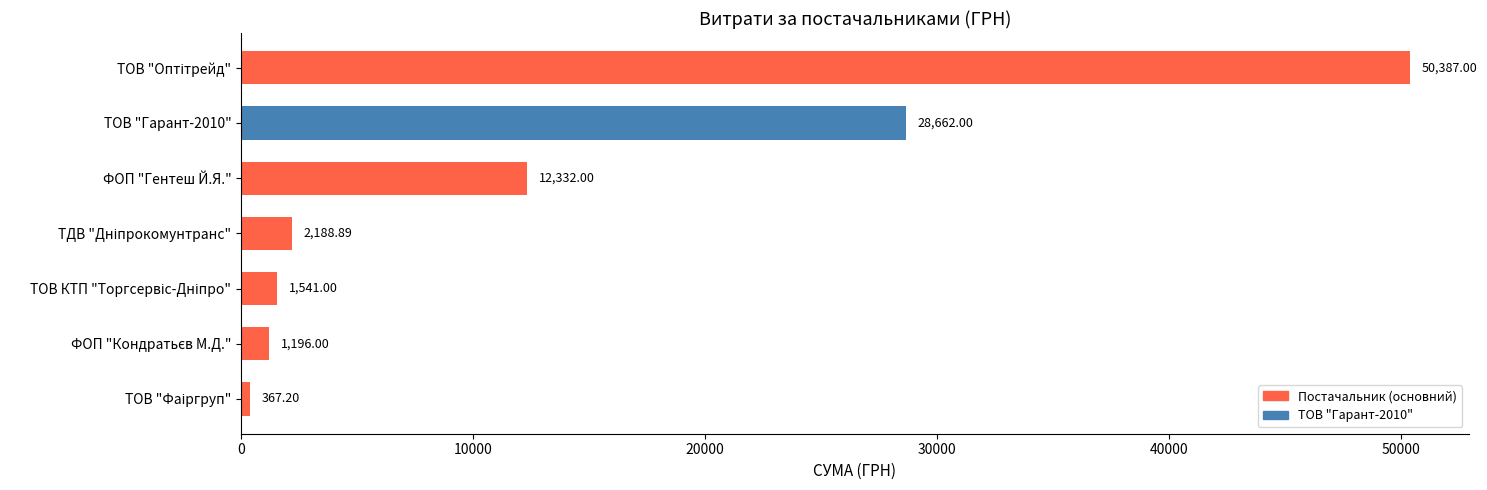

What is the difference between the second highest and second lowest values?

27466.0